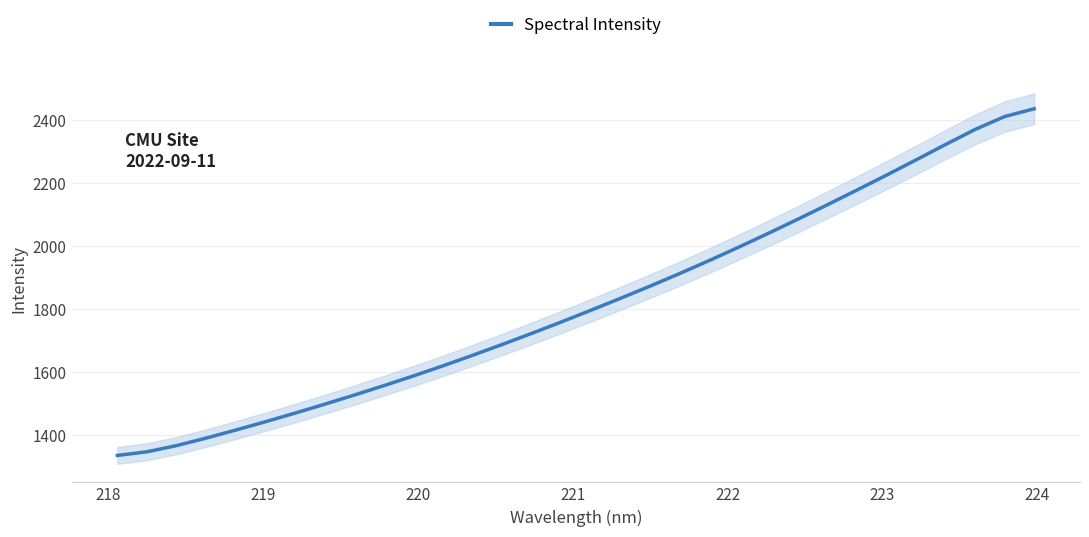

What is the maximum value for Spectral Intensity?

2436.3